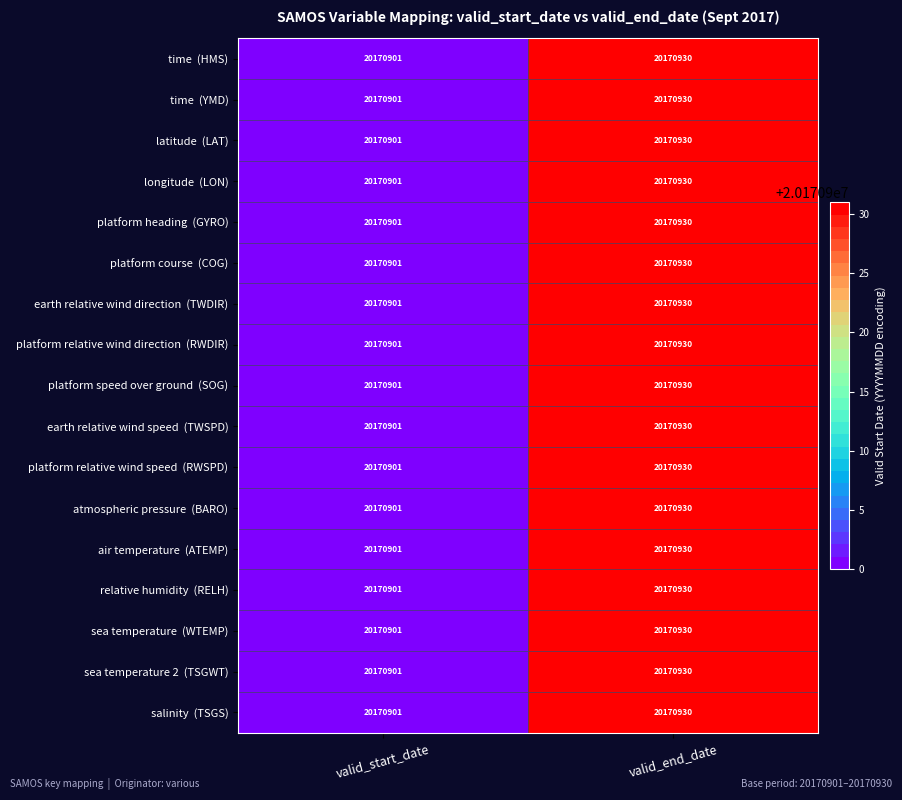

At which category does the chart reach its peak across all series?

valid_end_date